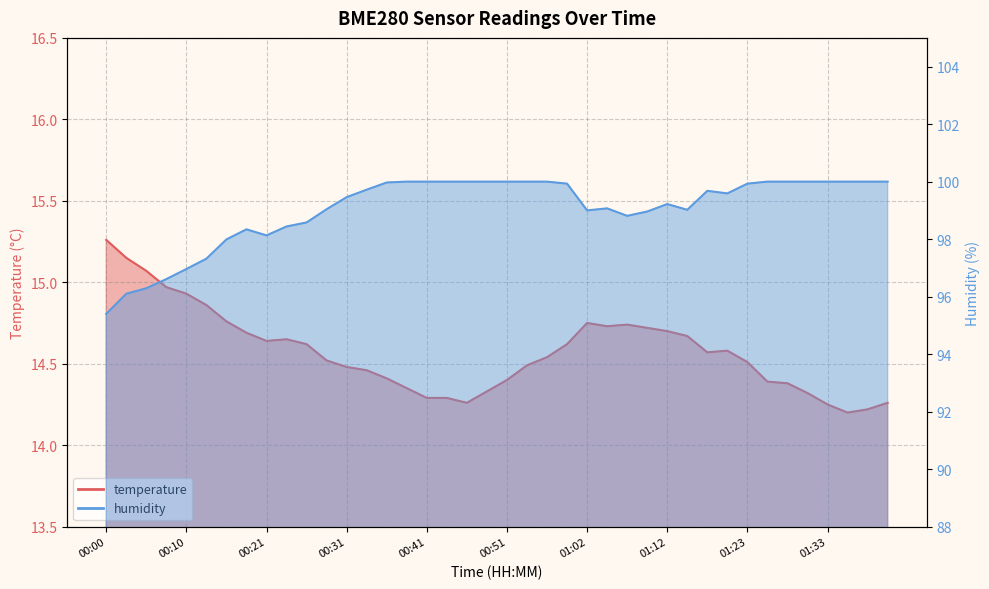

Is the value of humidity at 01:28 greater than the value of temperature at 01:33?

Yes